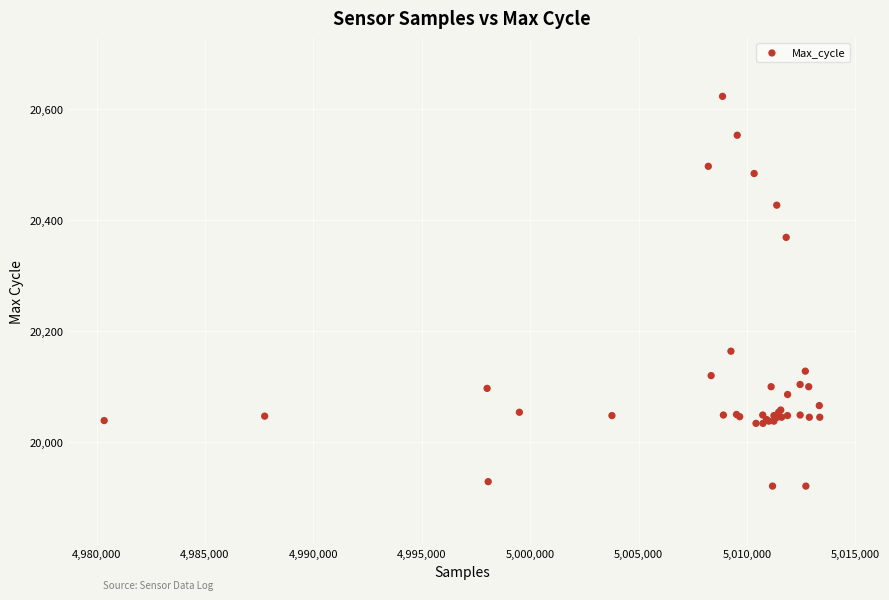

What Y value in the scatter plot is closest to 20272?

20369